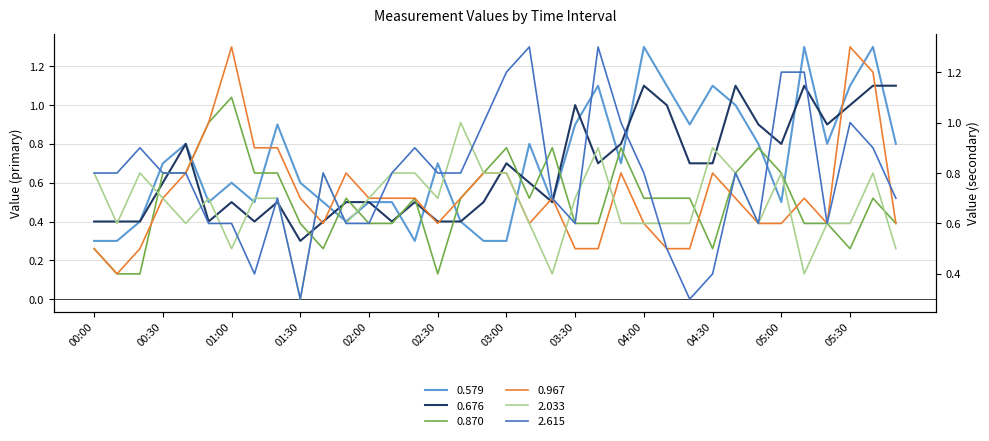

Where is 0.870 nearest to the value 0?

00:10